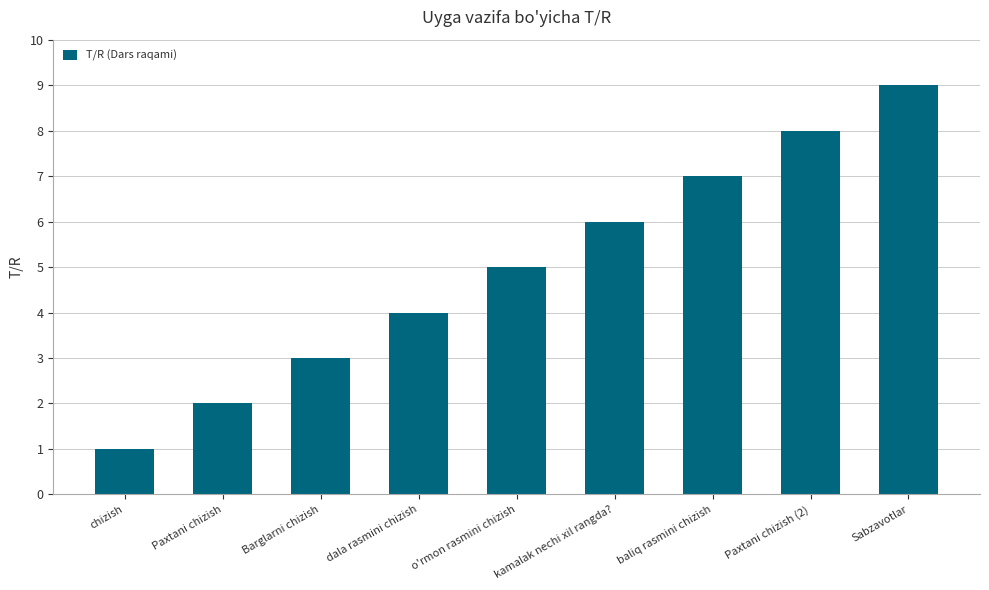

Are the bars grouped side by side (vs. stacked)?

No